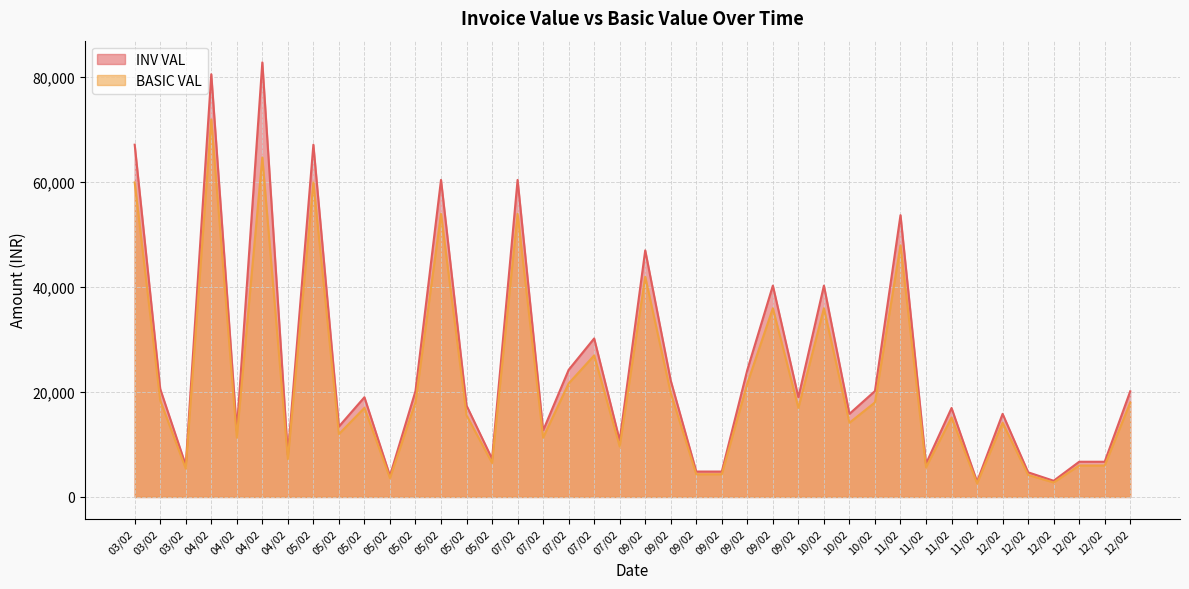

Reading left to right, what are all the values shown in this chart?

BASIC VAL: 59860.0	18362.5	5400.0	71832.0	11300.0	64612.6	7200.0	59860.0	11972.0	16950.0	3600.0	18000.0	53874.0	15537.5	6480.0	53874.0	11300.0	21600.0	26937.0	9605.0	41902.0	19775.0	4320.0	4320.0	21600.0	35916.0	16950.0	35916.0	14125.0	18000.0	47888.0	5650.0	15120.0	2597.0	14125.0	4190.2	2753.6	5986.0	5986.0	17958.0
INV VAL: 67043.2	20566.0	6048.0	80451.8	12656.0	82704.1	8064.0	67043.2	13408.6	18984.0	4032.0	20160.0	60338.9	17402.0	7257.6	60338.9	12656.0	24192.0	30169.4	10757.6	46930.2	22148.0	4838.4	4838.4	24192.0	40225.9	18984.0	40225.9	15820.0	20160.0	53634.6	6328.0	16934.4	2908.6	15820.0	4693.0	3084.0	6704.3	6704.3	20113.0